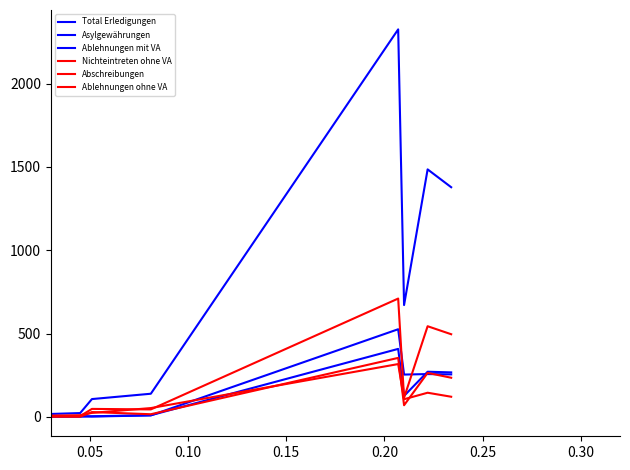

How many lines are shown in the chart?

6